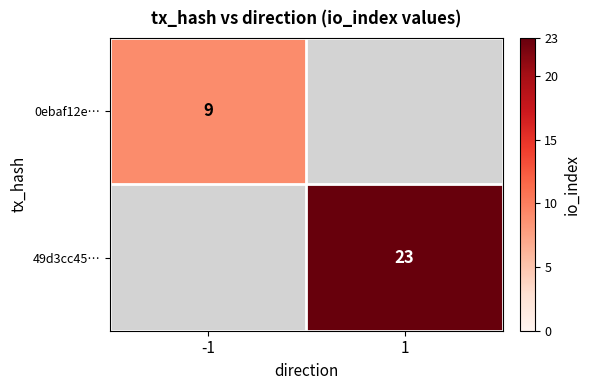

The 49d3cc45… series shows 23 at 1. True or false?

True